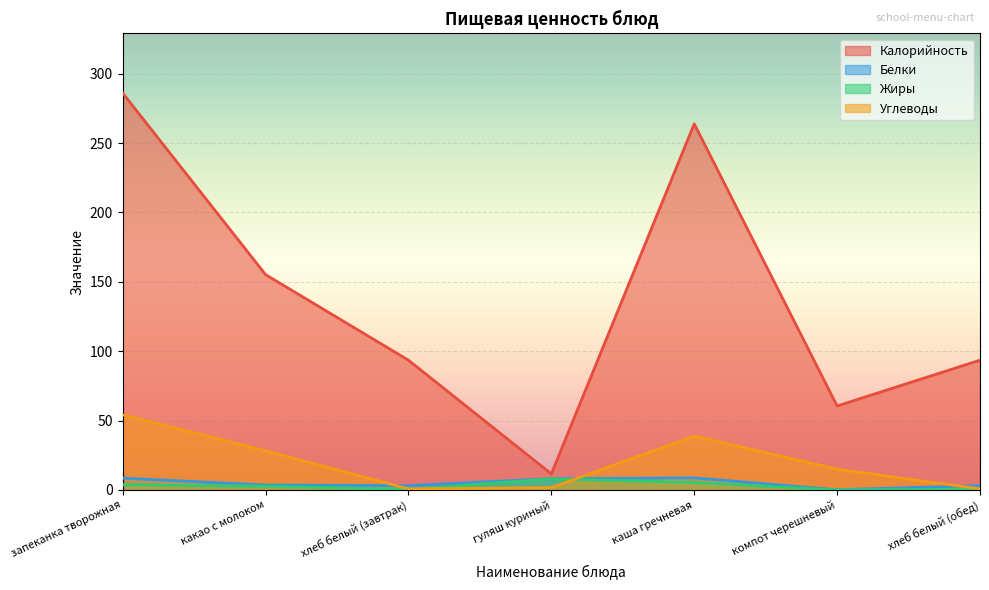

What value does the Белки series have at компот черешневый?

0.2